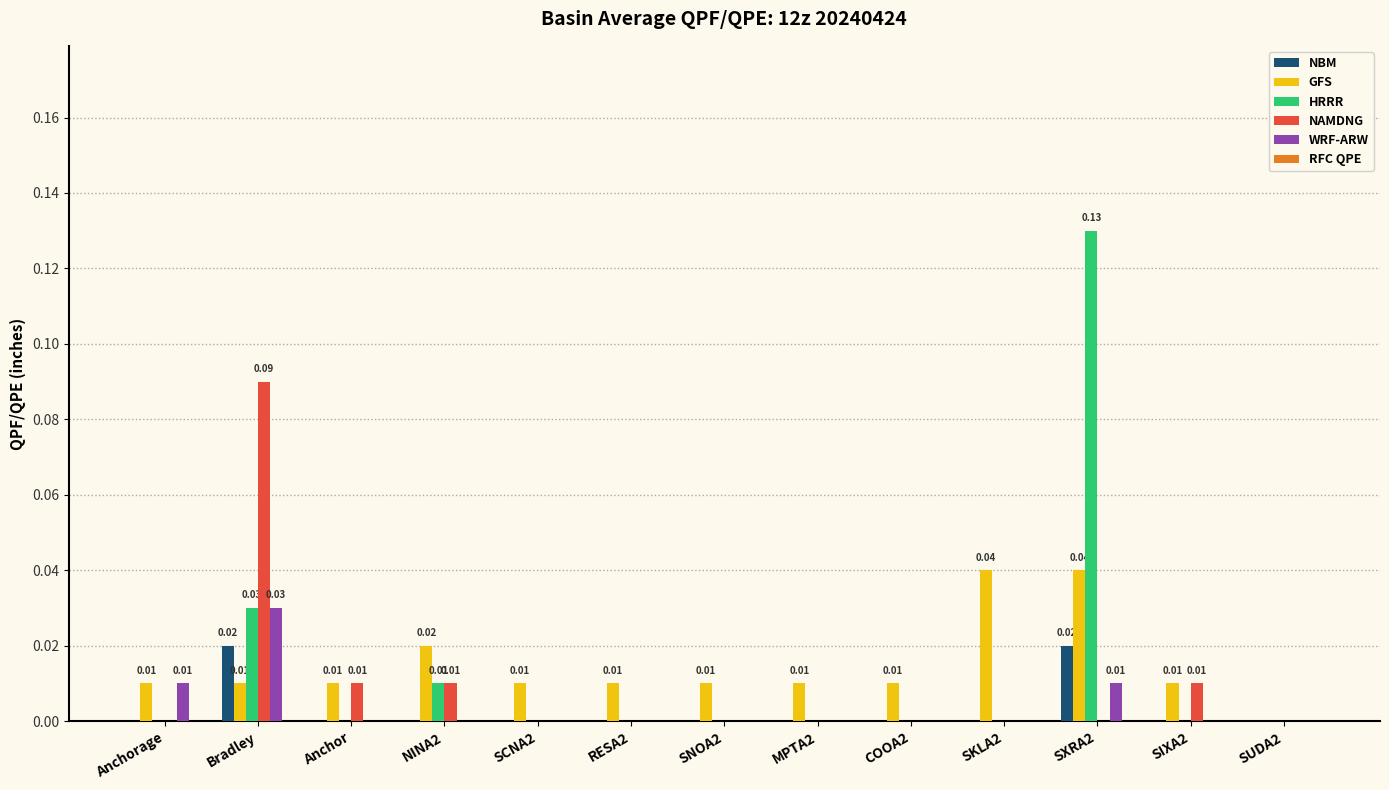

Which category has the highest value in the WRF-ARW series?

Bradley